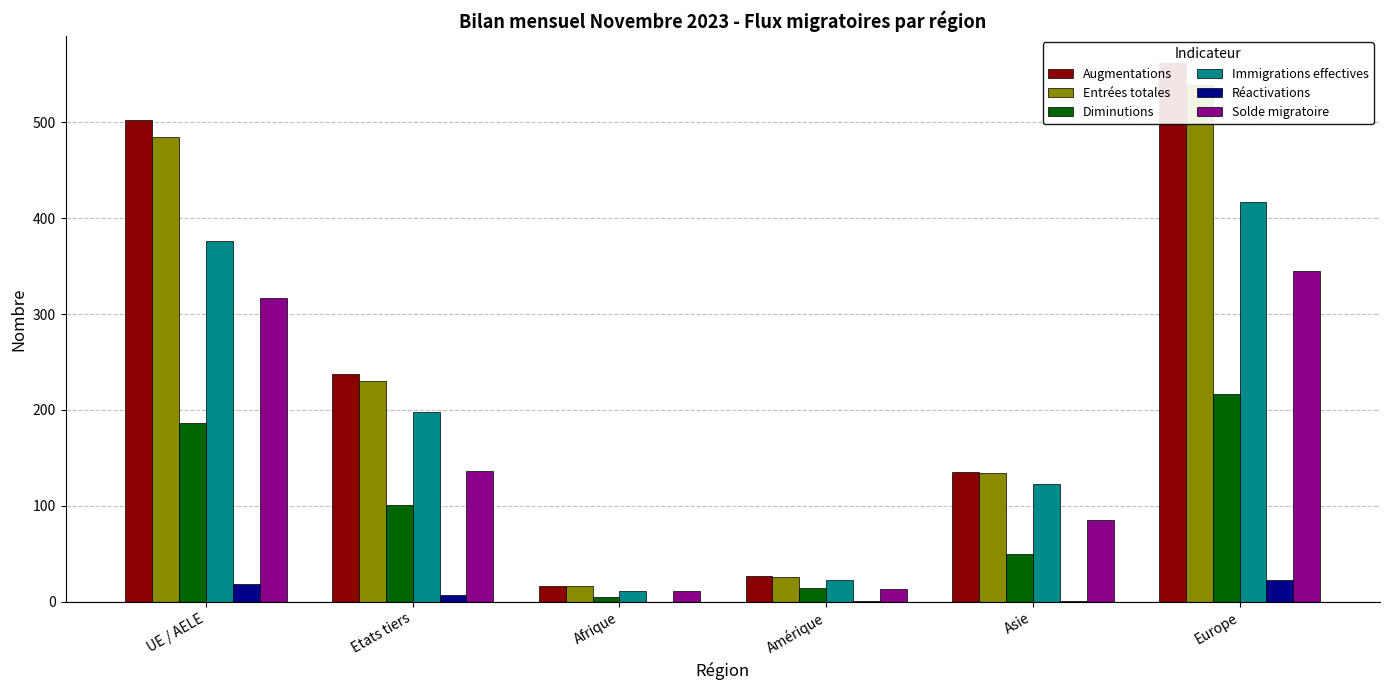

At how many categories does at least one series exceed 370?

2